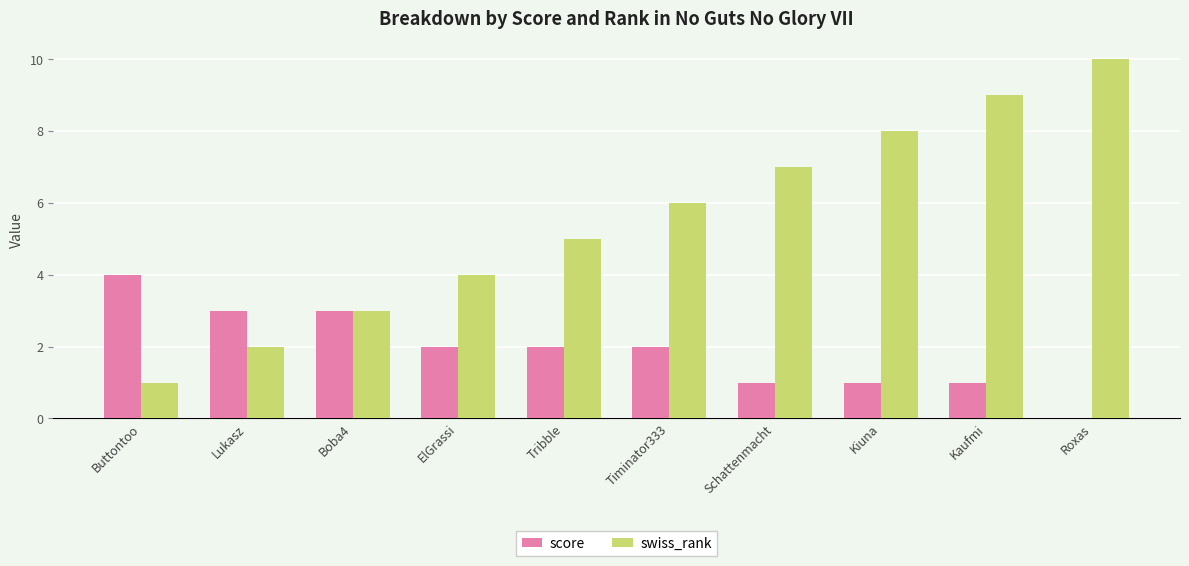

Count the number of categories in the chart.

10